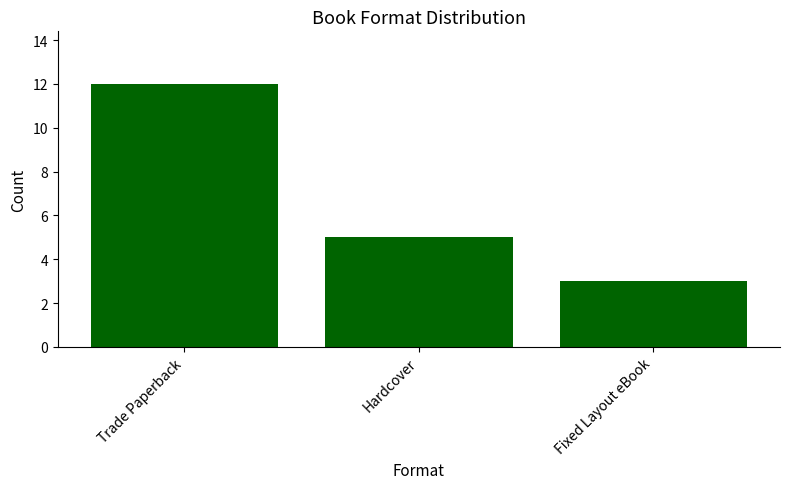

How many values are below 5?

1